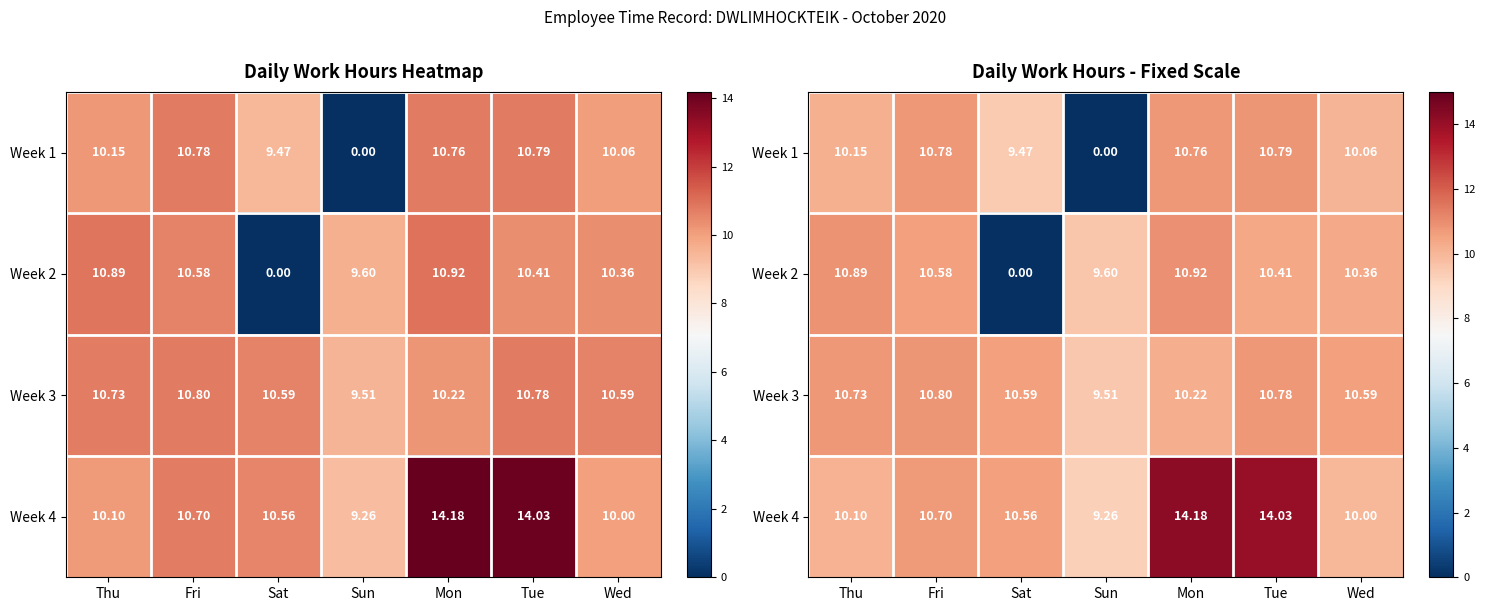

At which category does the chart reach its peak across all series?

Mon